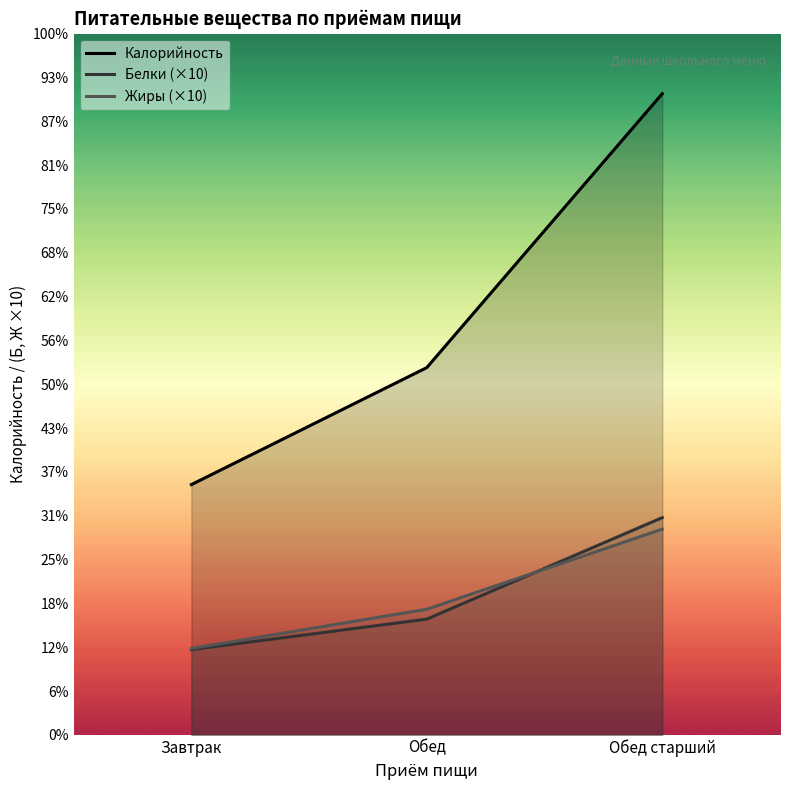

List the labels in order of Белки value, largest first.

Обед старший, Обед, Завтрак